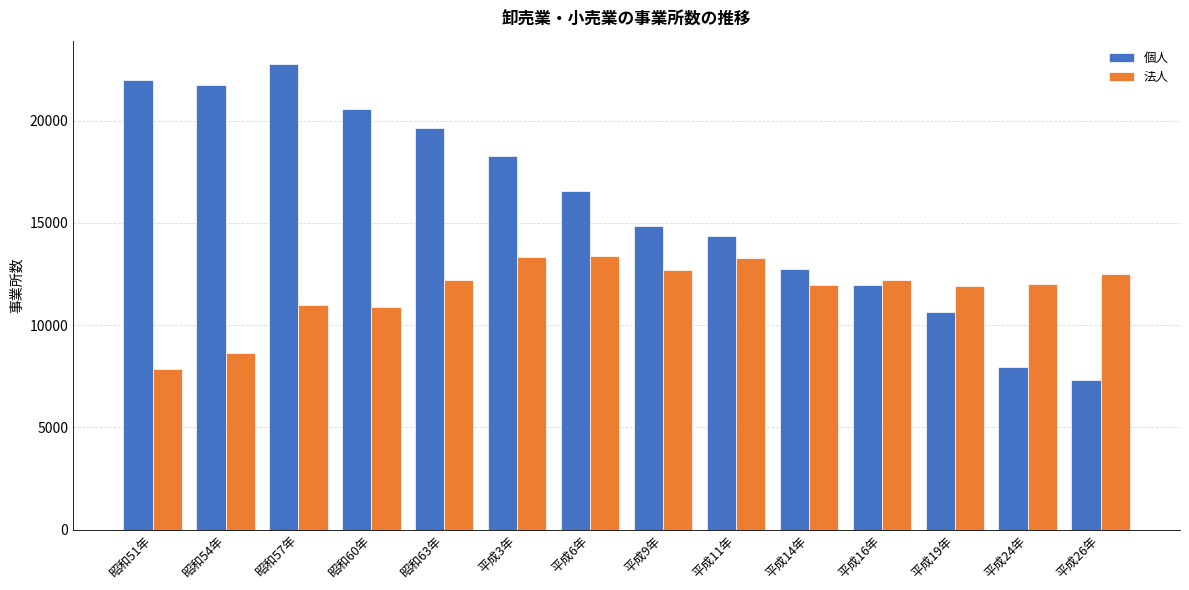

How many bars are there in total?

28